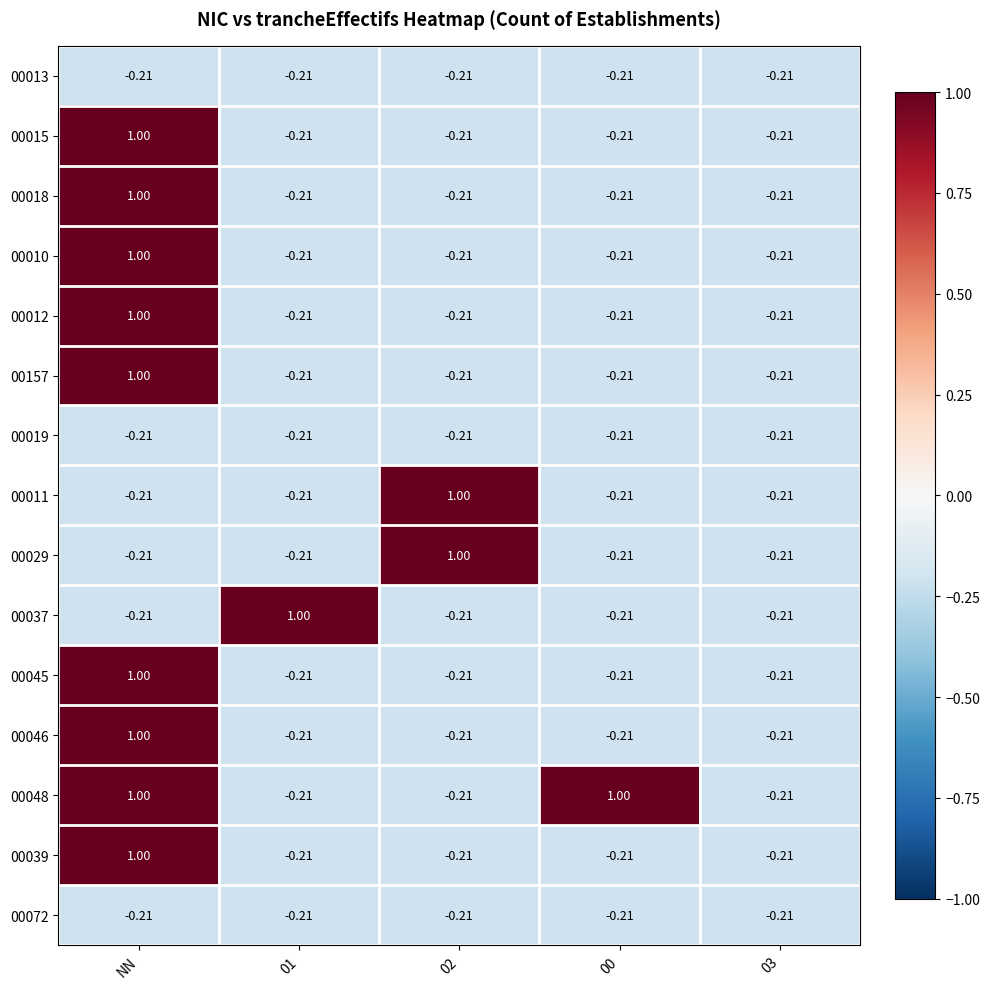

At which label does 00046 first exceed 0?

NN